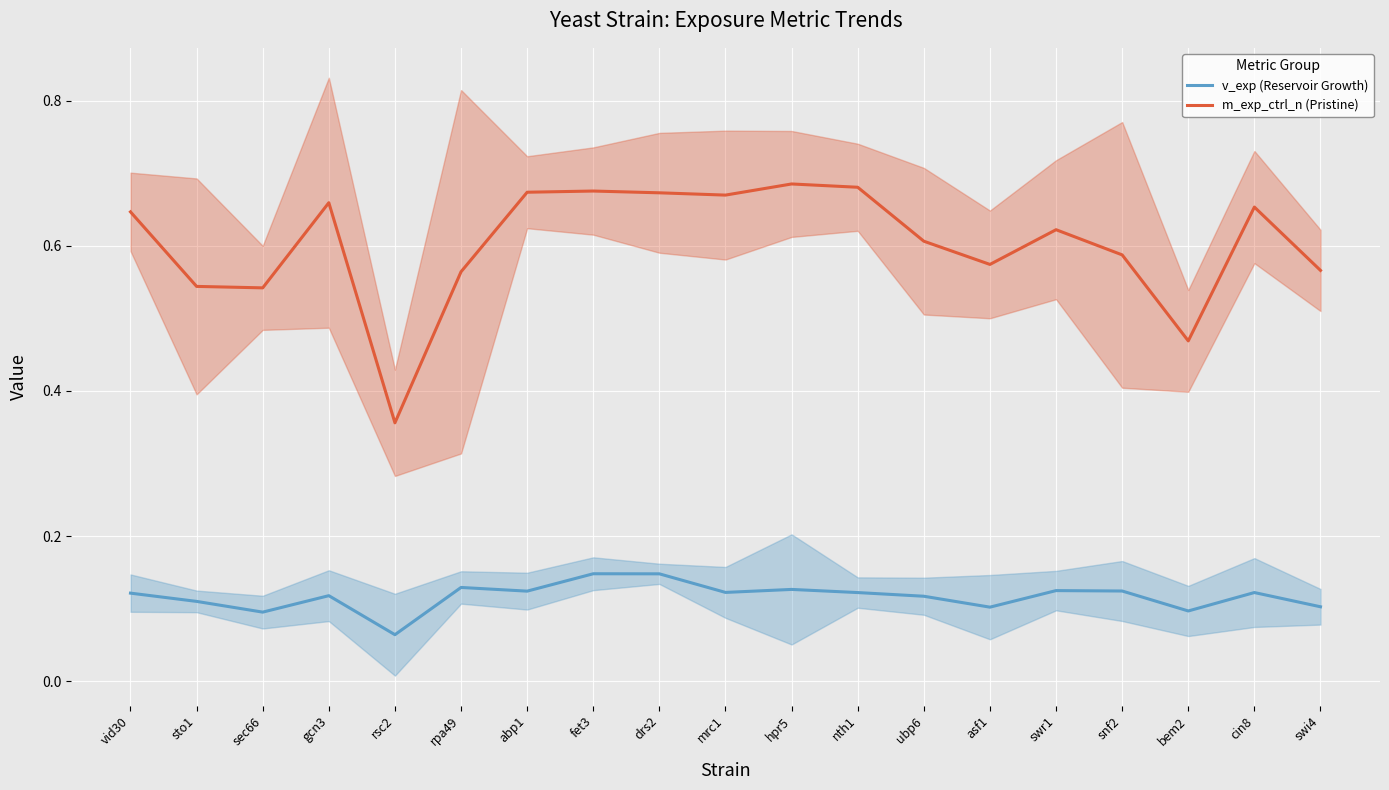

What is the difference between the second highest and second lowest values in the v_exp (Reservoir Growth) series?

0.1